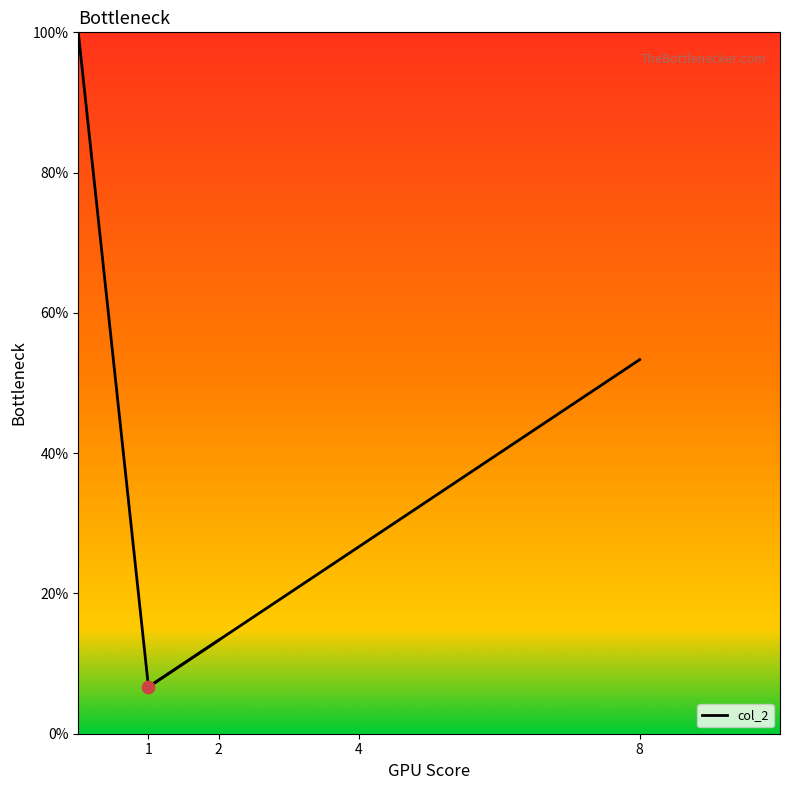

Between 4 and 8, which is larger?

8